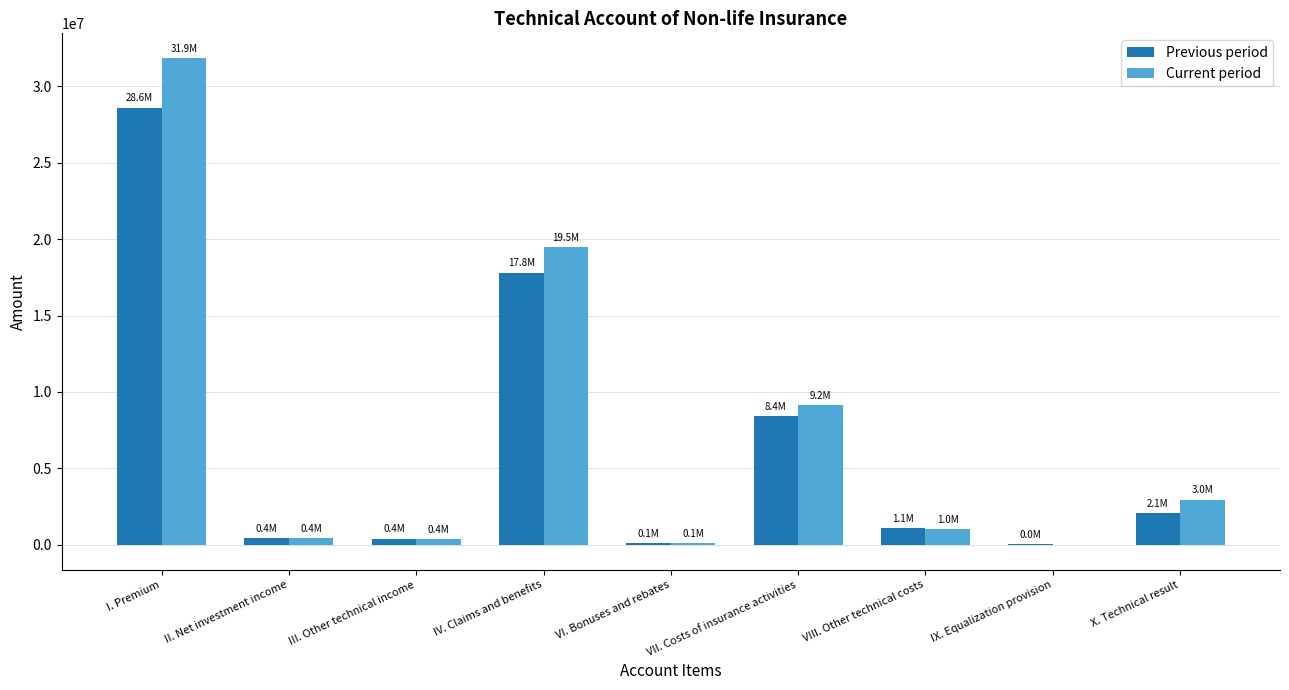

Is it true that Current period equals 19490772.3 at IV. Claims and benefits?

True